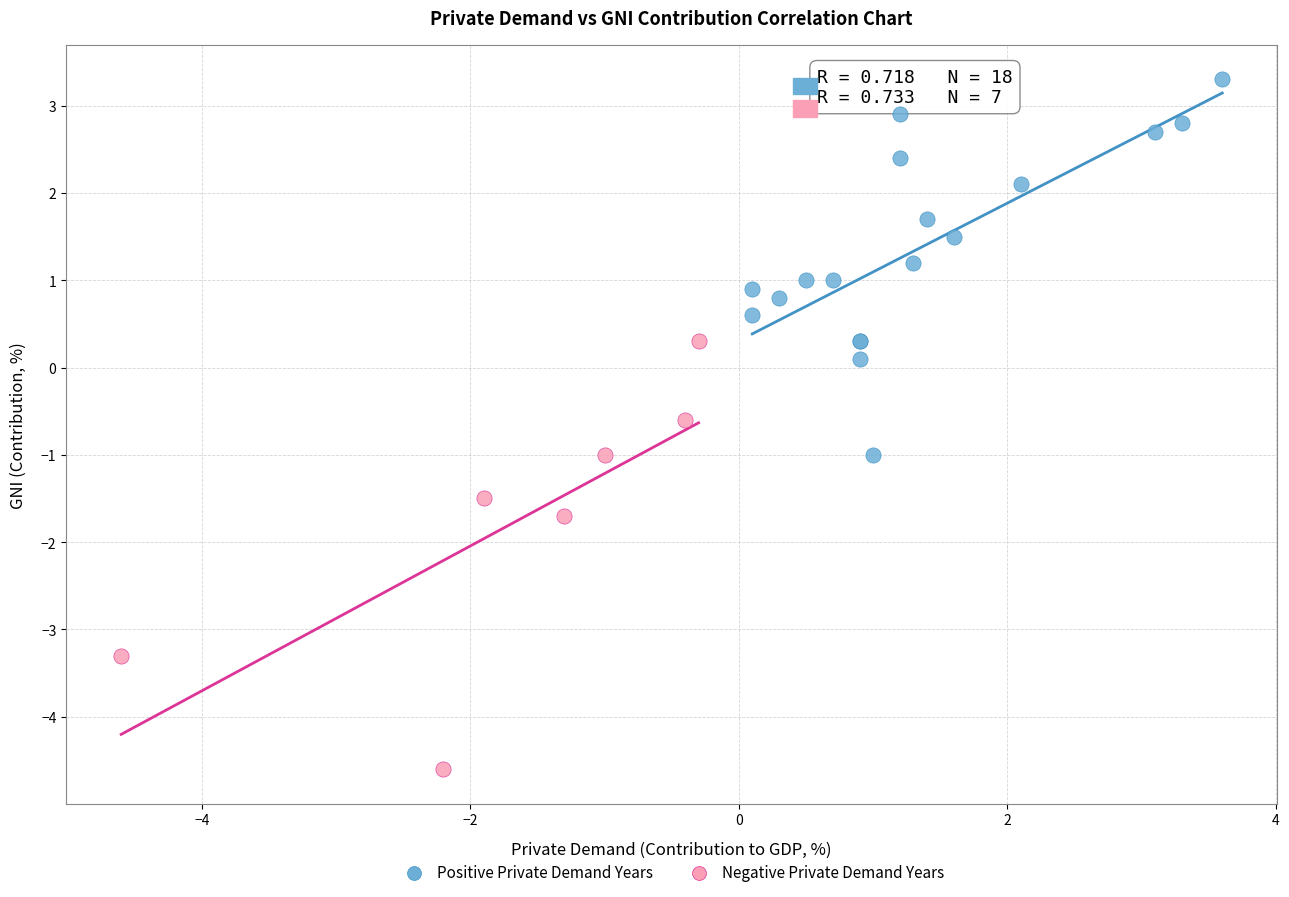

Which series contains the lowest Y value?

Negative Private Demand Years